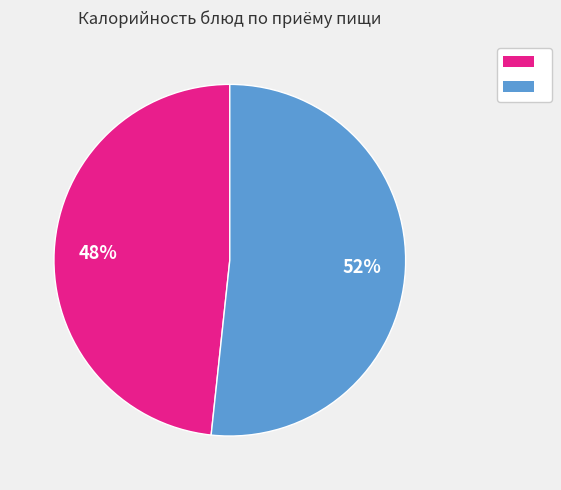

Is there any slice that represents more than half of the pie?

Yes